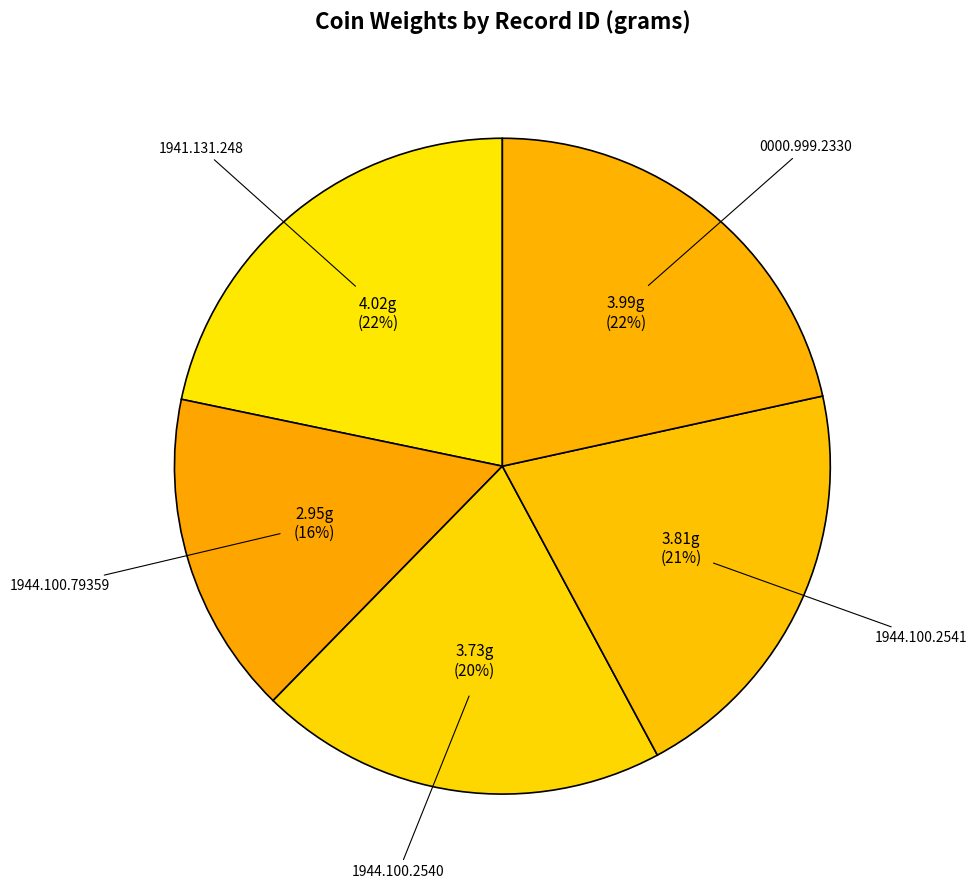

To the nearest percent, what portion does 1944.100.79359 represent?

16%